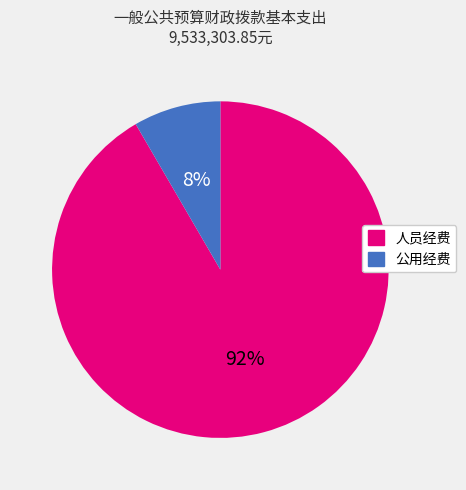

How many segments does this pie chart have?

2